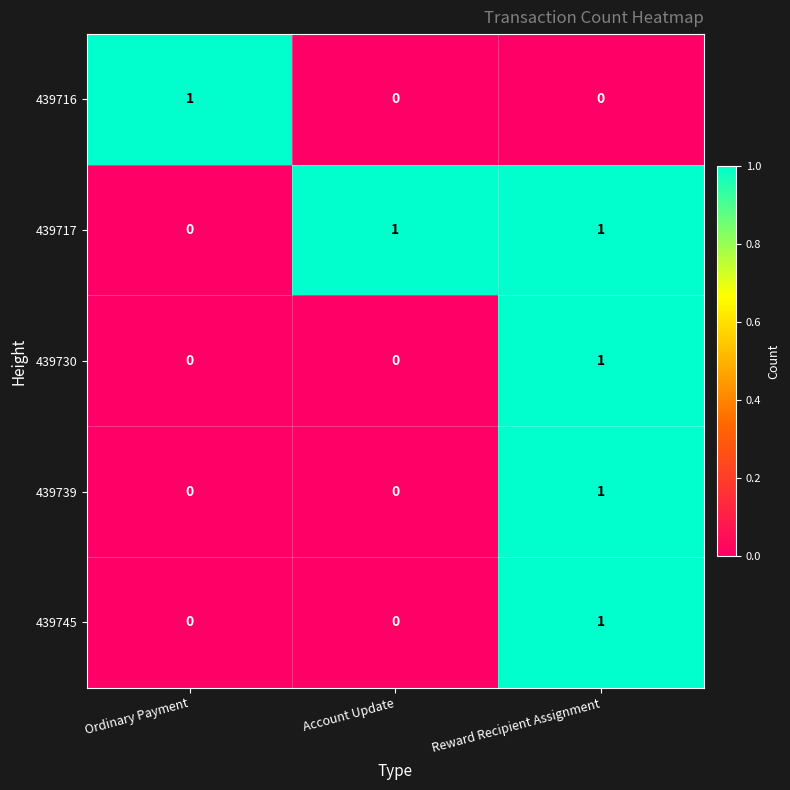

The value of 439730 at Account Update is 0. True or false?

True